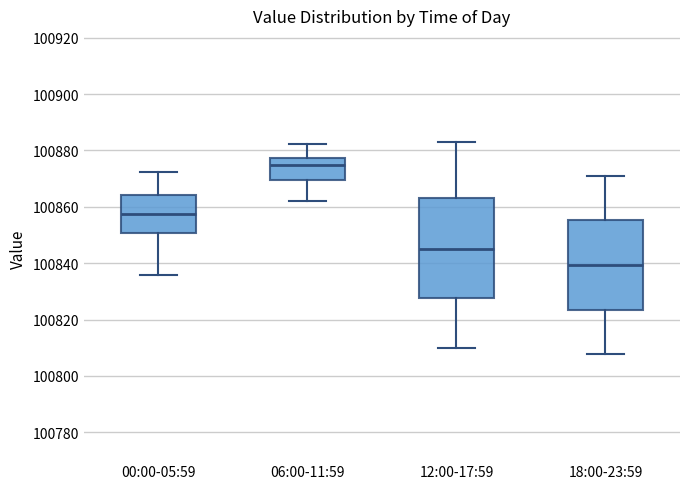

Comparing the boxes themselves (not the whiskers), which one is the tallest?

12:00-17:59